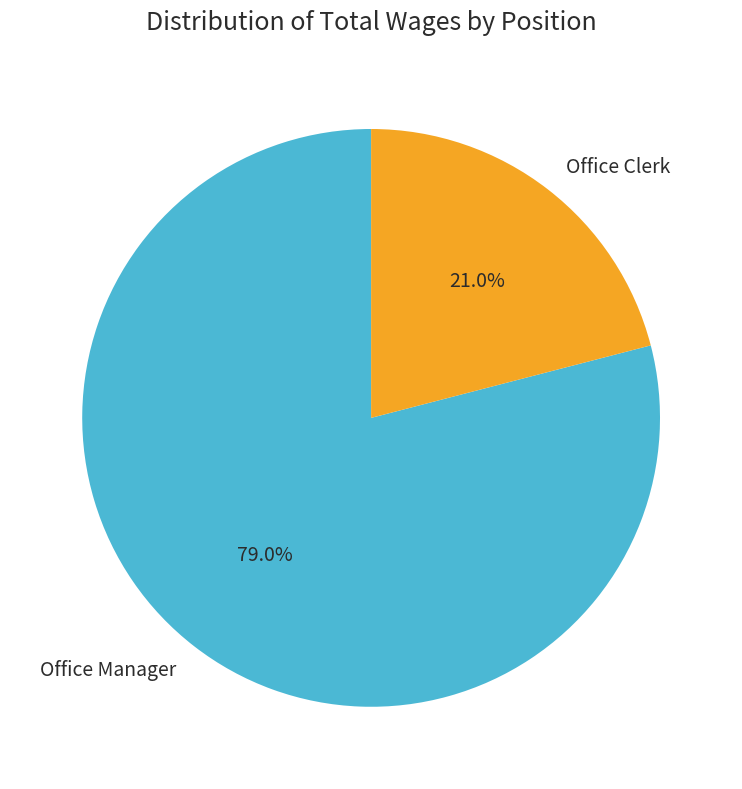

Does Office Clerk account for over 50% of the chart?

No